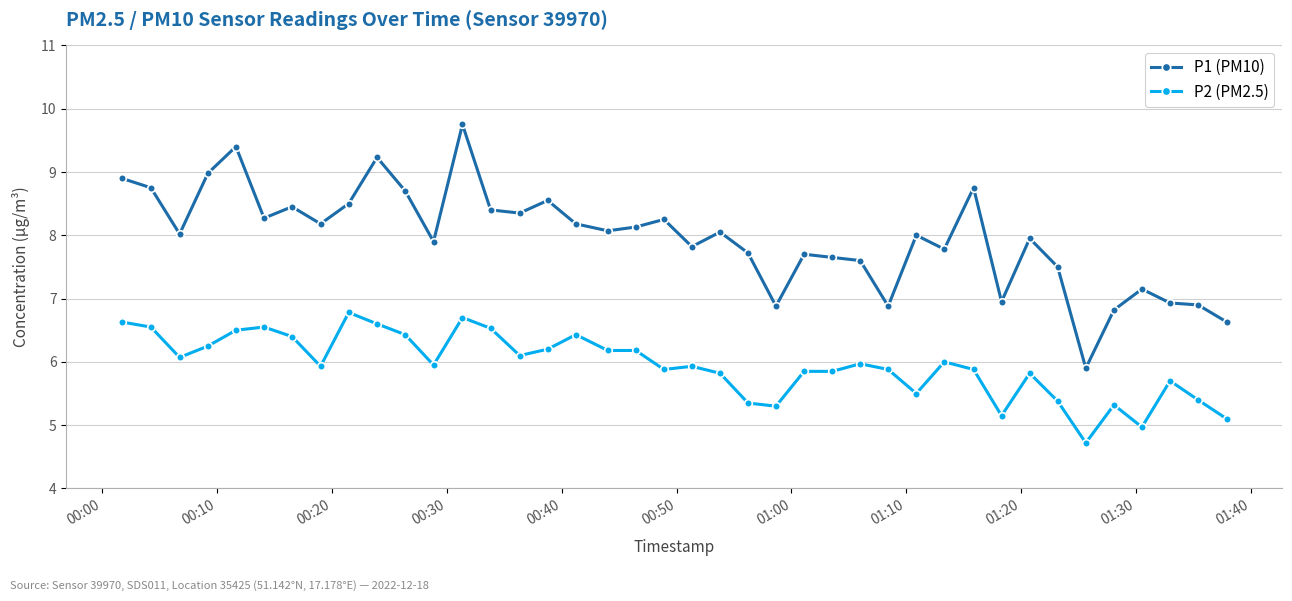

True or false: P1 (PM10) has more than 0 points higher than both neighbors.

True